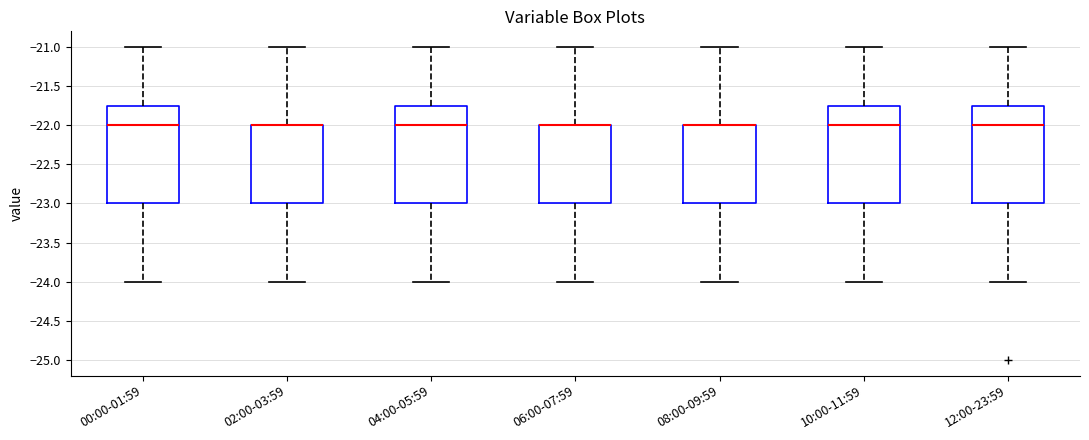

Reading left to right, transcribe this box plot: for each box, give where its median line is, the range the box spans, and where its two whiskers end, as read against the y-axis. The values are not printed on the chart, so give them approximately, as read against the axis.

00:00-01:59: median -22.00, box -23.00 to -21.75, whiskers -24.00 to -21.00
02:00-03:59: median -22.00 (drawn on the box's upper edge), box -23.00 to -22.00, whiskers -24.00 to -21.00
04:00-05:59: median -22.00, box -23.00 to -21.75, whiskers -24.00 to -21.00
06:00-07:59: median -22.00 (drawn on the box's upper edge), box -23.00 to -22.00, whiskers -24.00 to -21.00
08:00-09:59: median -22.00 (drawn on the box's upper edge), box -23.00 to -22.00, whiskers -24.00 to -21.00
10:00-11:59: median -22.00, box -23.00 to -21.75, whiskers -24.00 to -21.00
12:00-23:59: median -22.00, box -23.00 to -21.75, whiskers -24.00 to -21.00